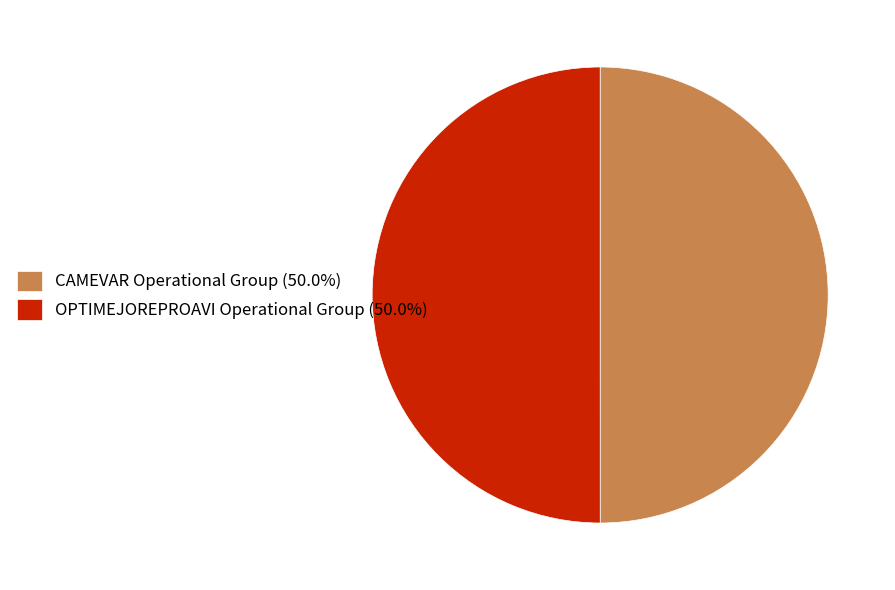

Count the number of slices in the pie.

2